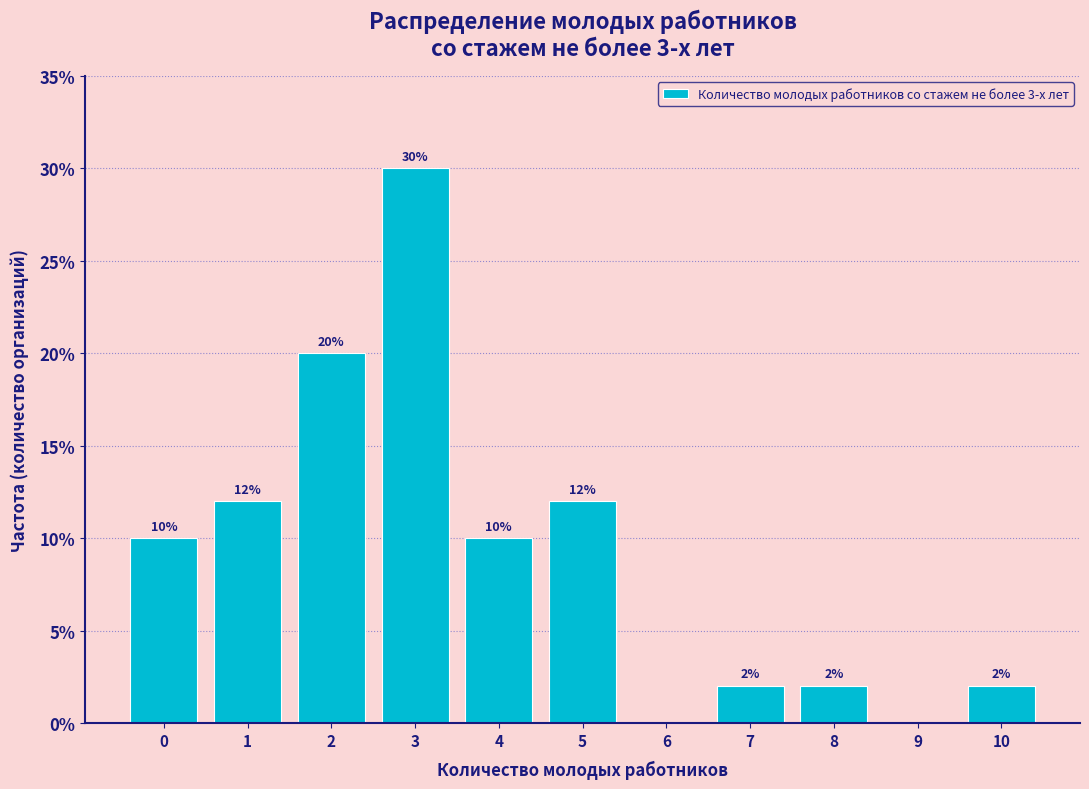

Reading left to right, list all the values displayed in this chart.

0=10	1=12	2=20	3=30	4=10	5=12	6=0	7=2	8=2	9=0	10=2